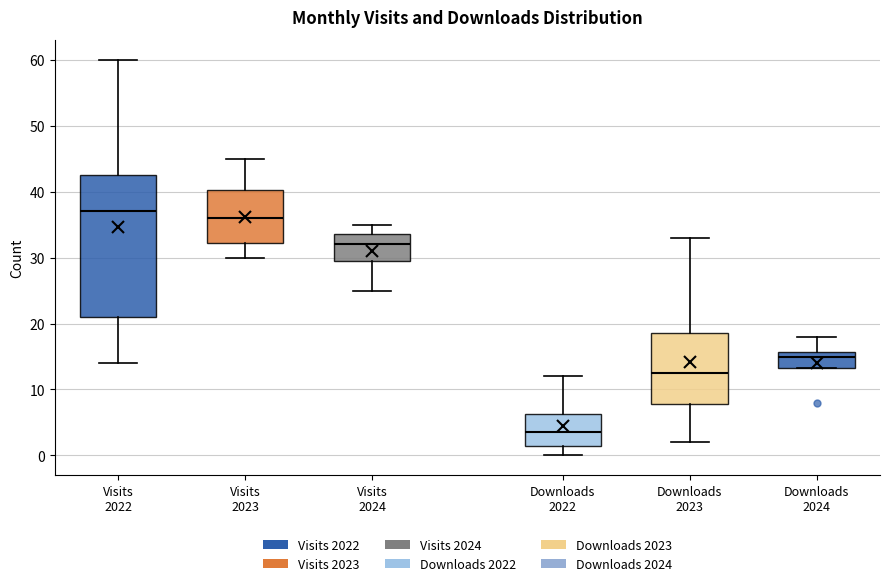

Where does the median line of the box for Downloads 2024 sit on the y-axis? The values are not printed on the chart, so give them approximately, as read against the axis.

15